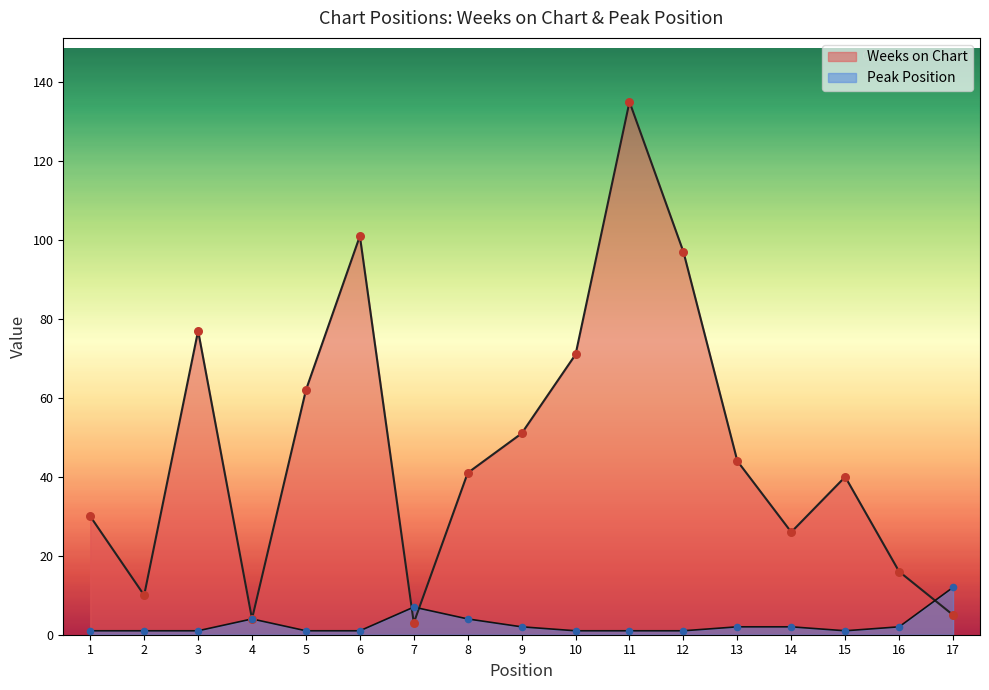

Which series has the largest total across all categories?

Weeks on Chart